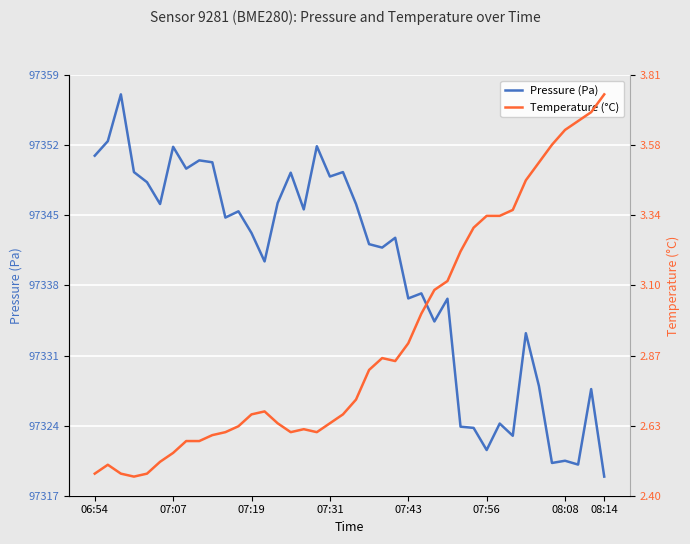

True or false: Temperature (°C) and Pressure (Pa) intersect in this chart.

False